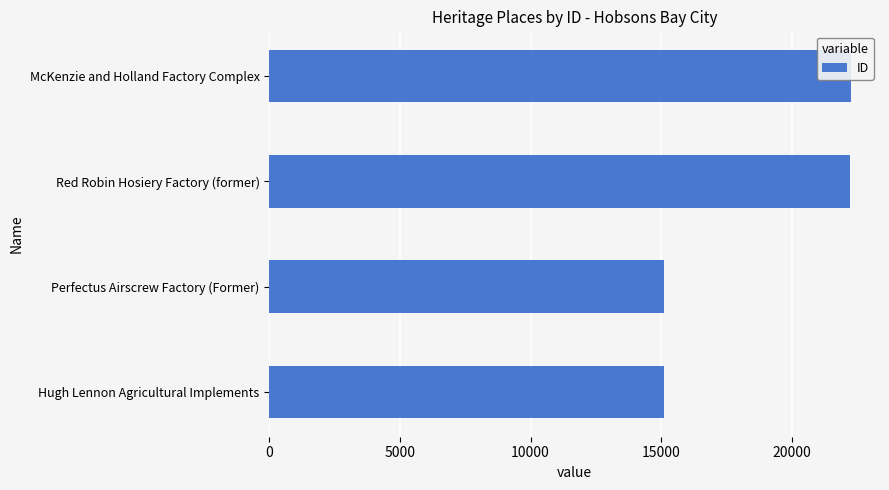

How many categories are shown in the chart?

4